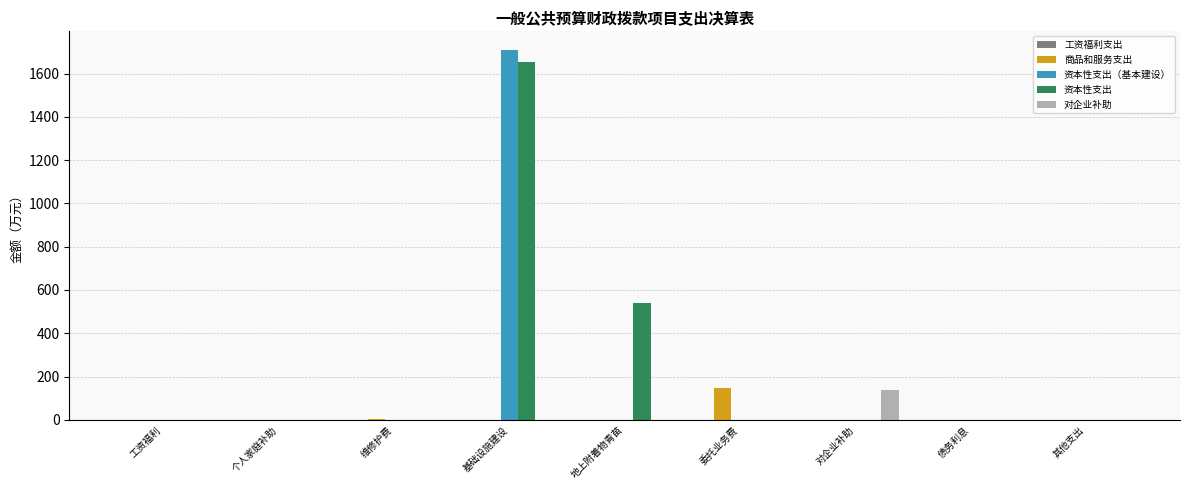

Count the number of categories in the chart.

9